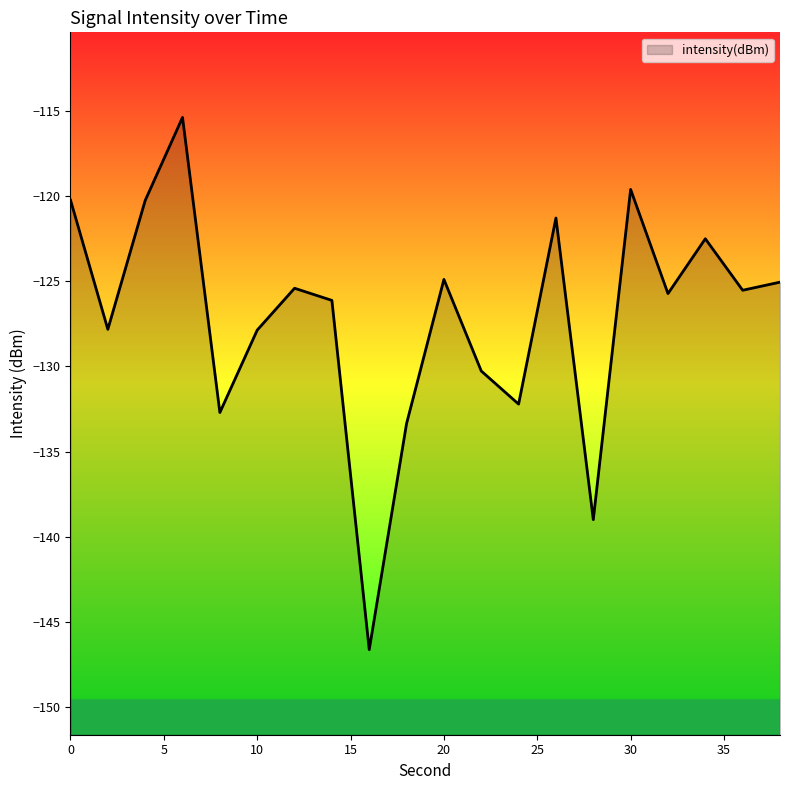

List the labels in order of value, smallest first.

16, 28, 18, 8, 24, 22, 10, 2, 14, 32, 36, 12, 38, 20, 34, 26, 4, 0, 30, 6